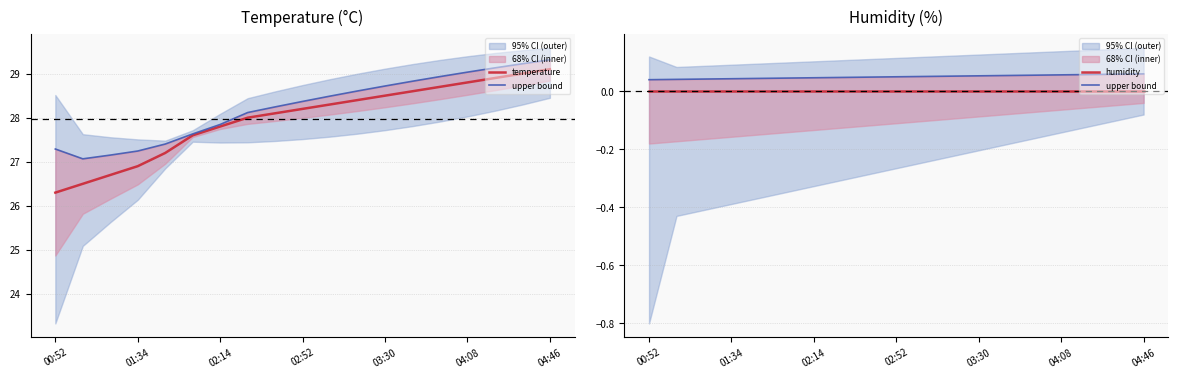

The value of temperature at 04:08 is 47.8. True or false?

False